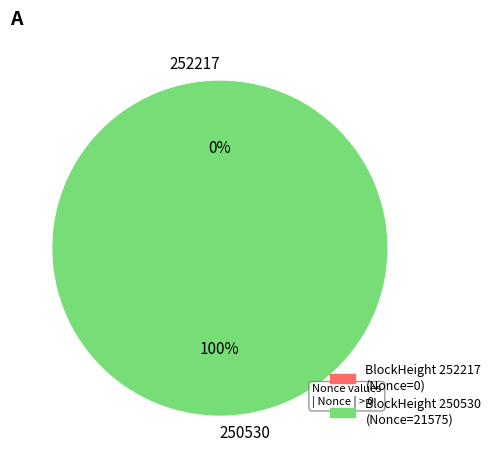

What is the change in value from 252217 to 250530?

+21575